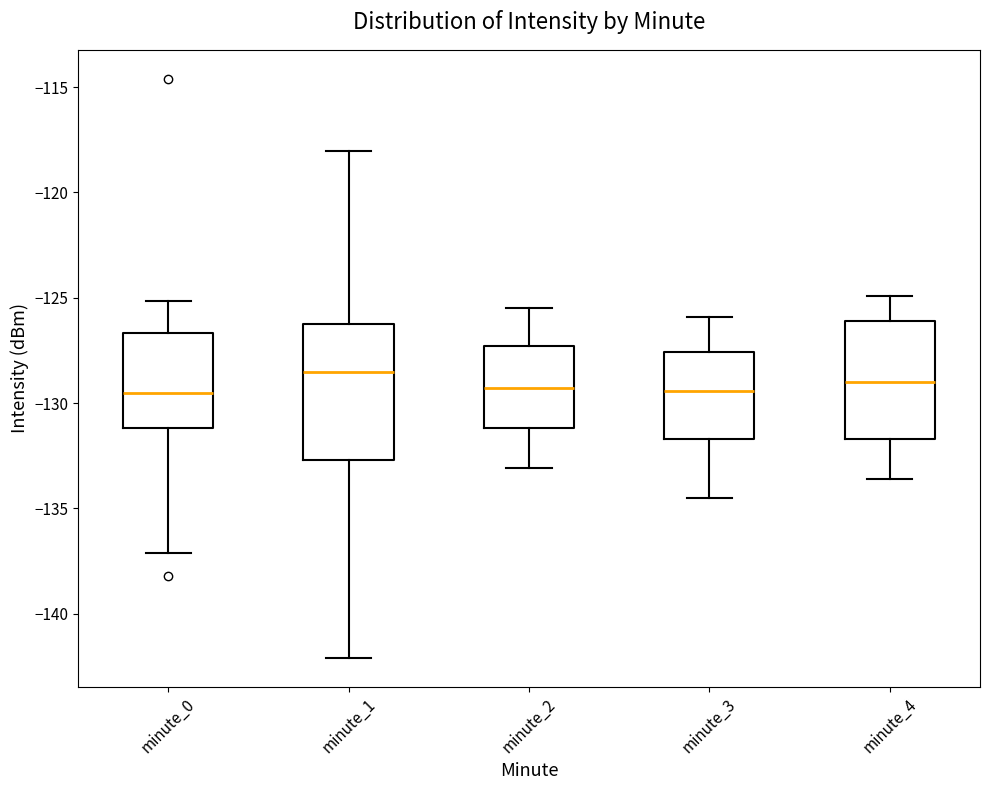

Where does the upper whisker of the box for minute_0 end on the y-axis? The values are not printed on the chart, so give them approximately, as read against the axis.

-125.0